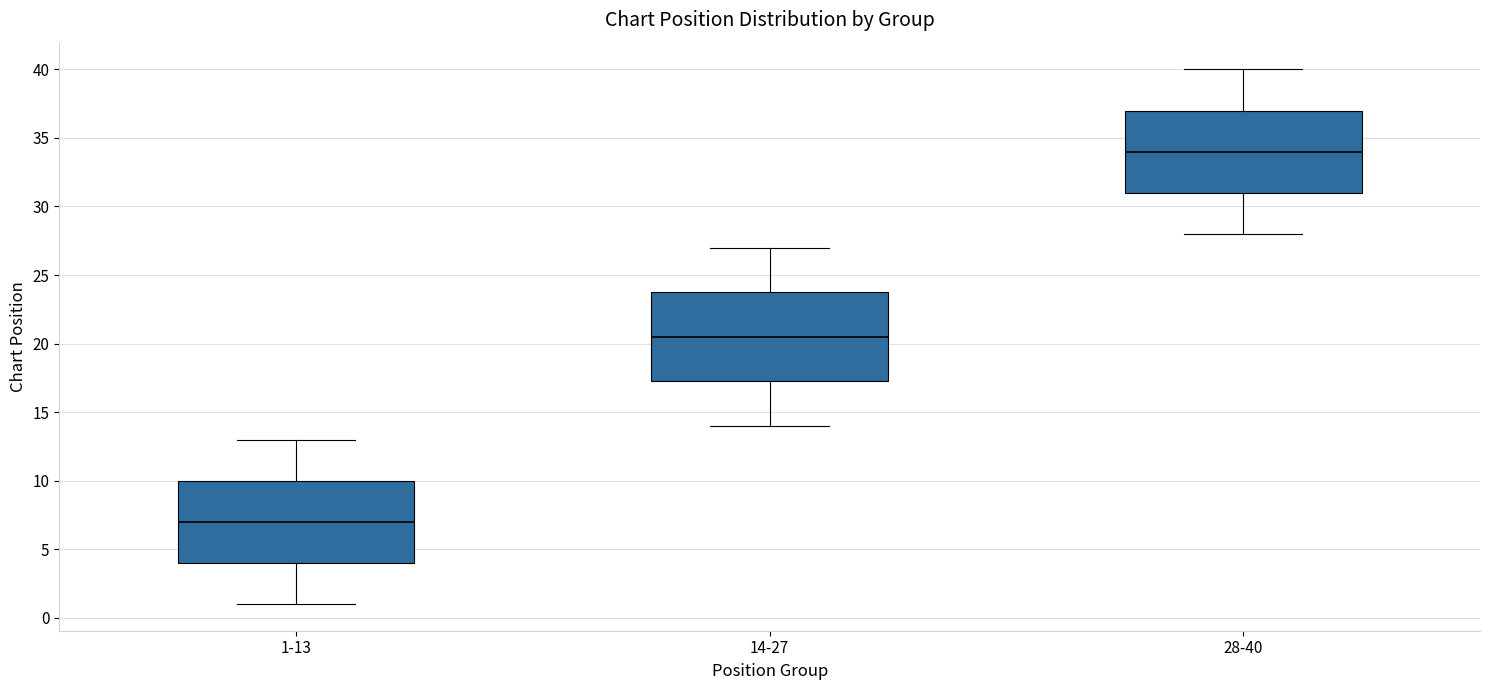

Where does the lower whisker of the box for 28-40 end on the y-axis? The values are not printed on the chart, so give them approximately, as read against the axis.

28.0